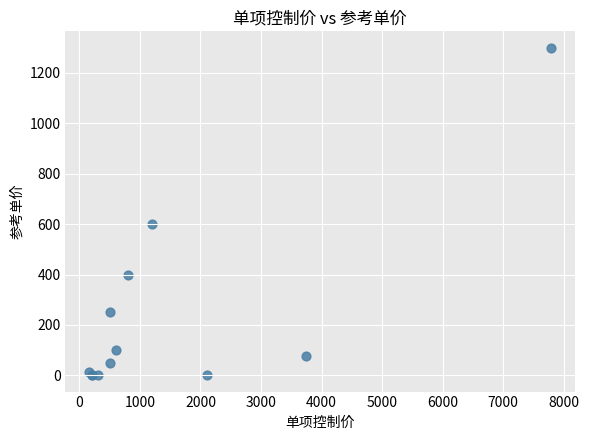

What Y value in the scatter plot is closest to 650?

600.0